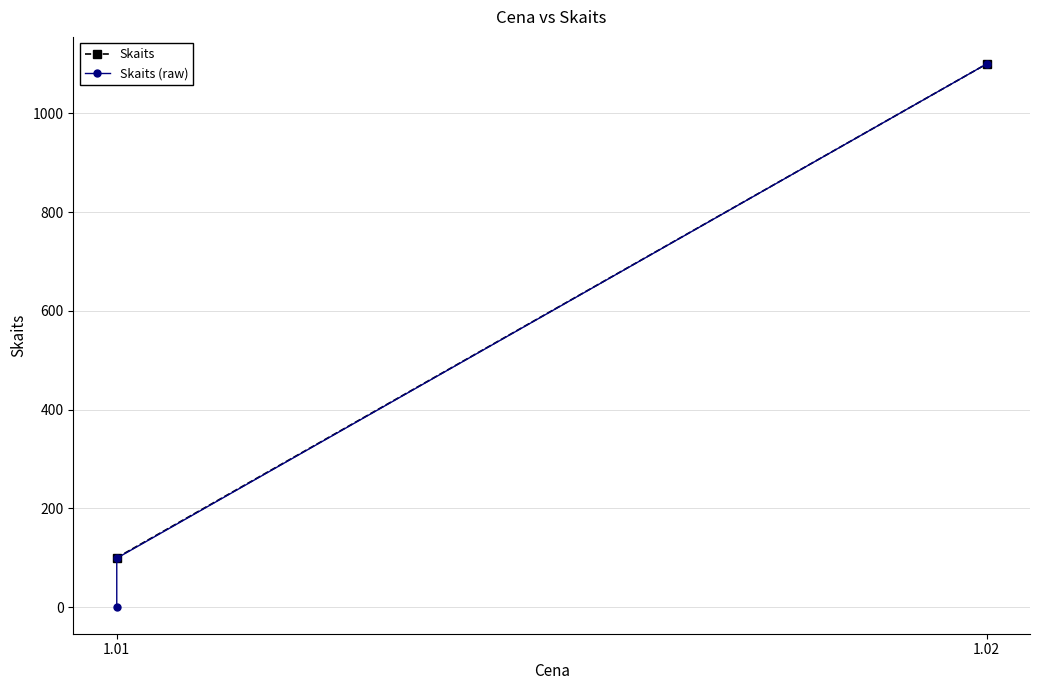

True or false: the data shows 30 at 1.01.

False